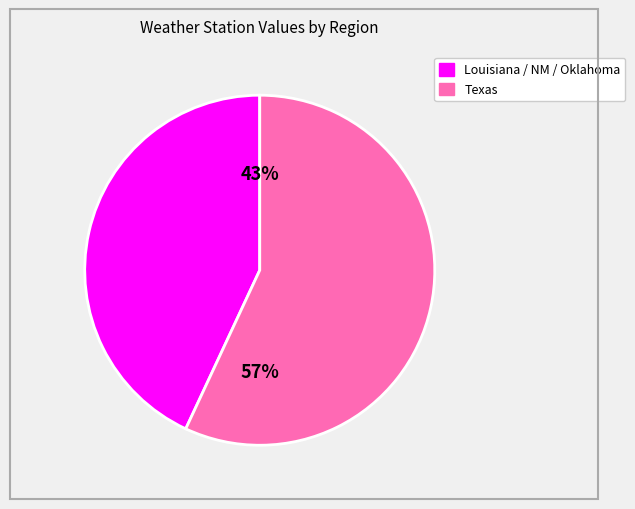

To the nearest percent, what is the difference between the largest and smallest slice percentages?

14%